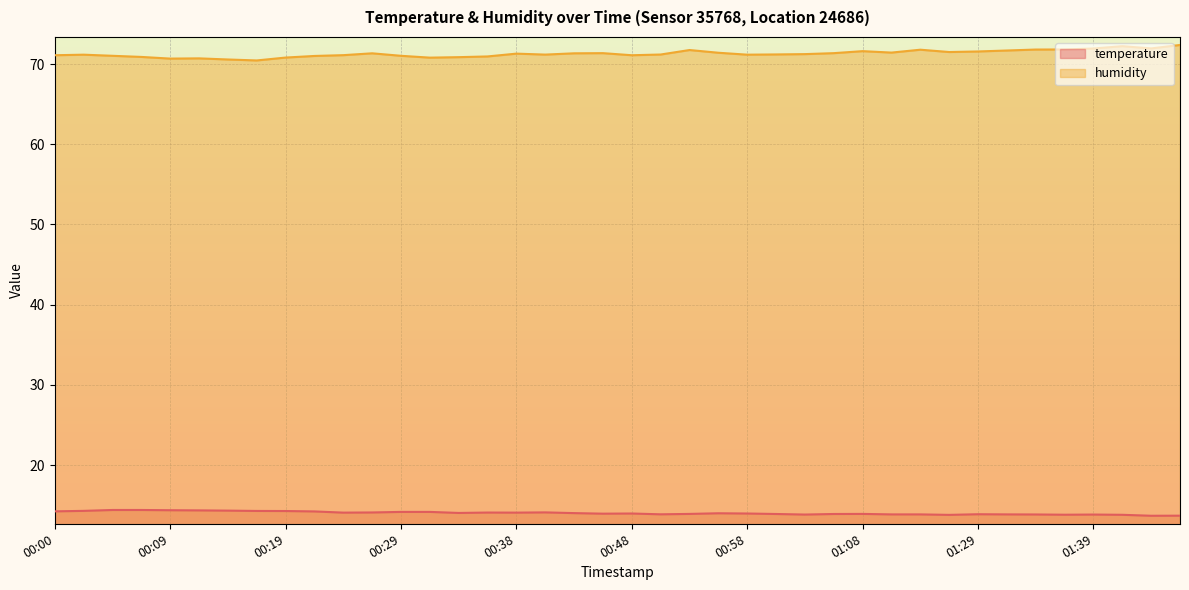

True or false: humidity and temperature cross at least once.

False